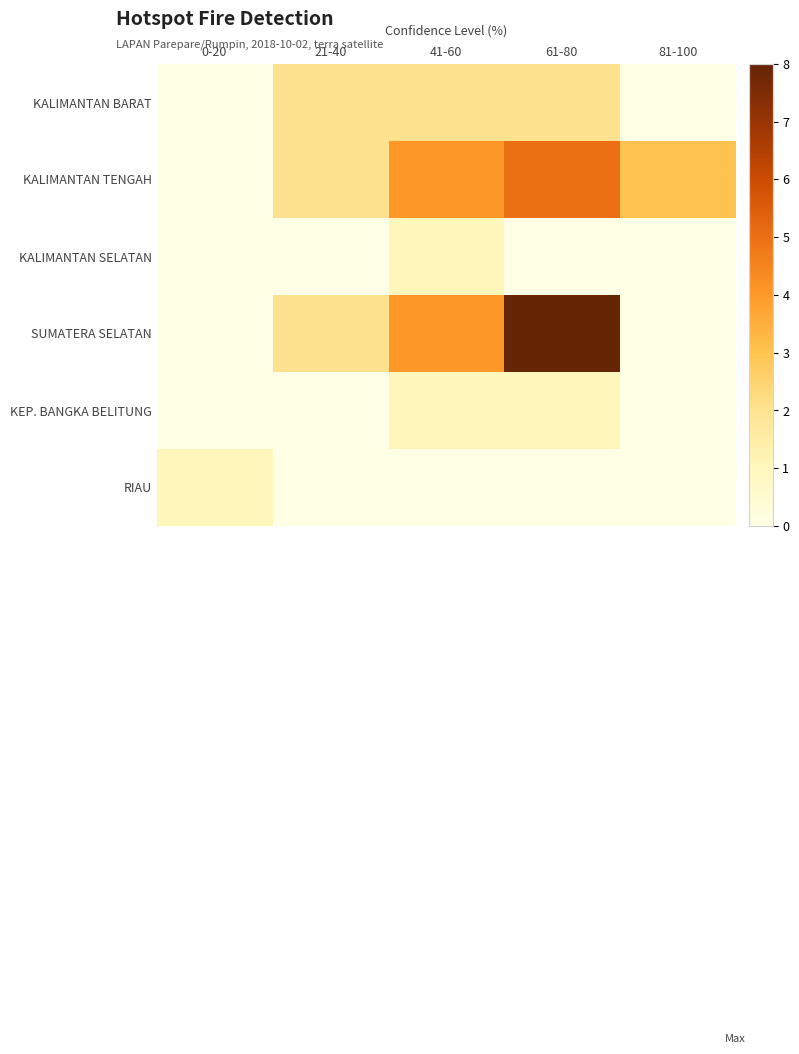

Between 41-60 and 21-40, which is larger?

41-60